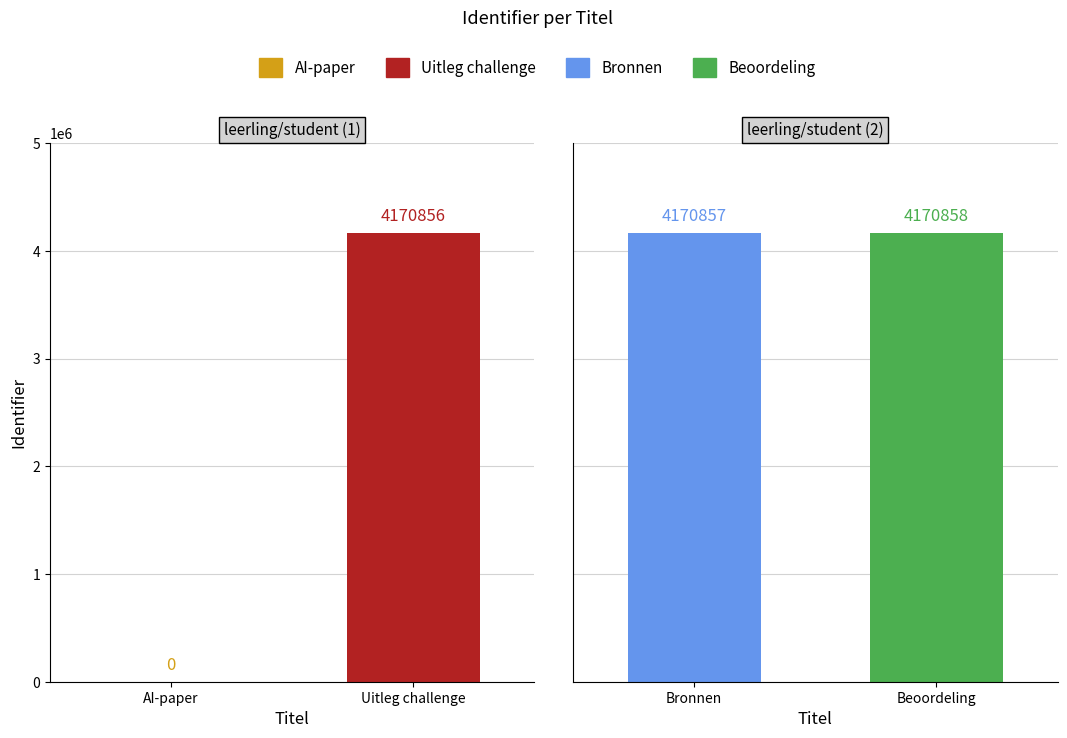

What position from the right is AI-paper?

4